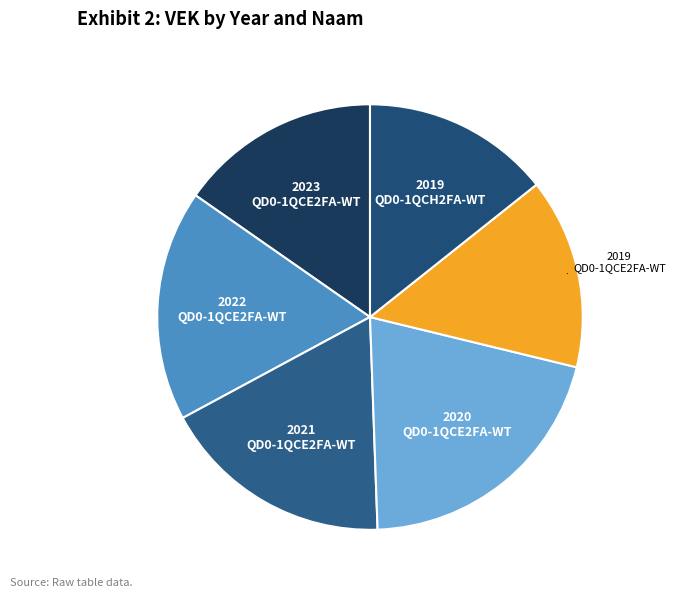

Which slice is the largest?

2020 QD0-1QCE2FA-WT